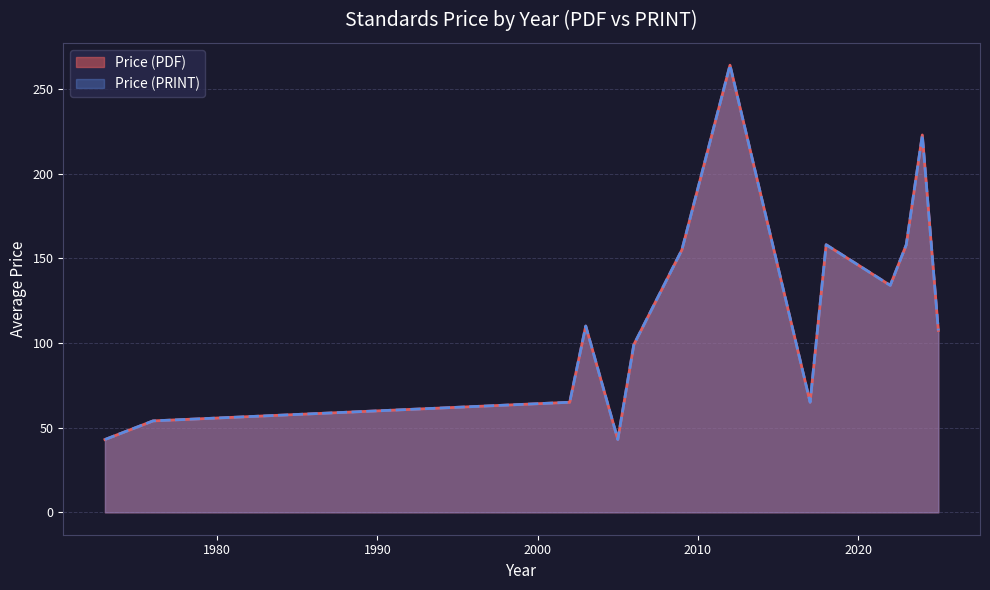

List the series in order of their peak value, lowest first.

Price (PDF), Price (PRINT)